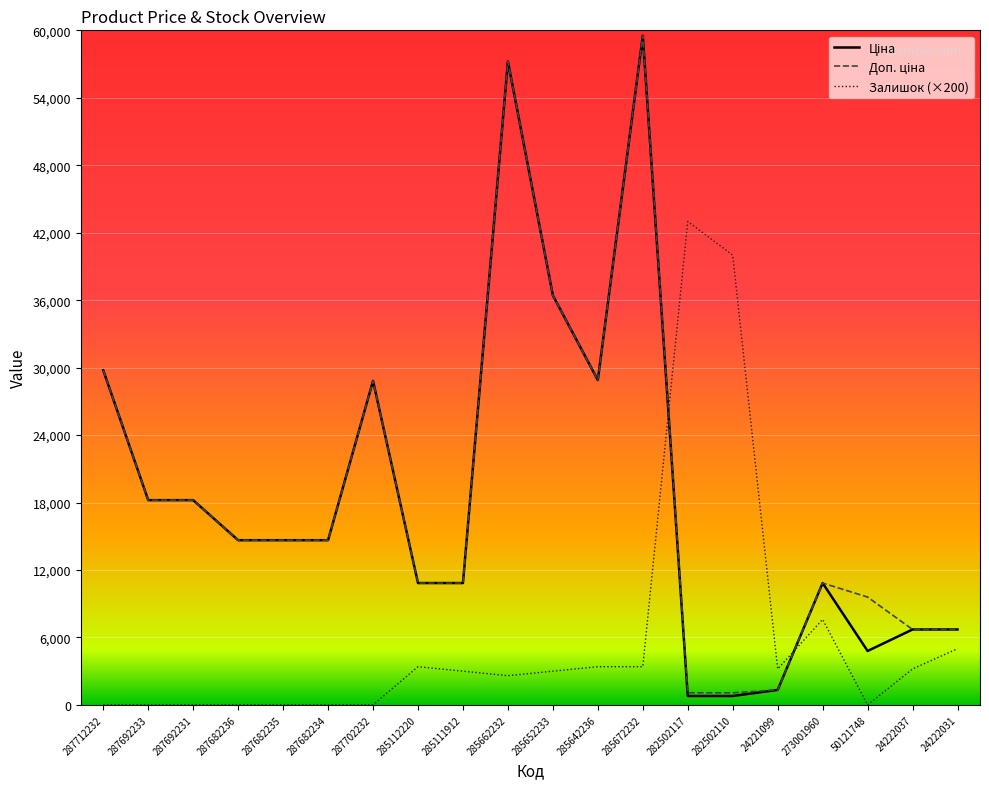

The value of Залишок (×200) at 24221099 is 1352.0. True or false?

False